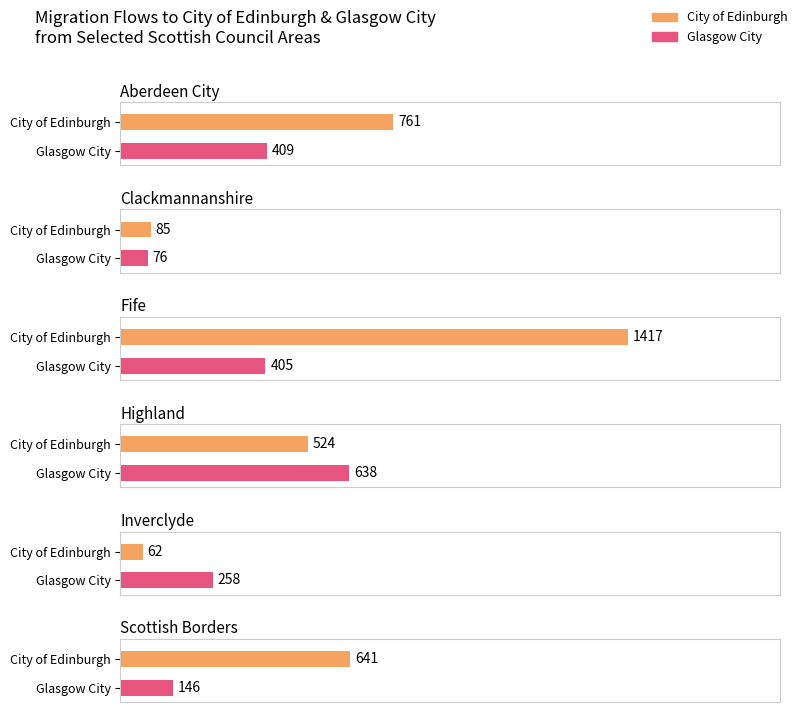

Is it true that Aberdeen City equals 10861 at Scotland Total?

False